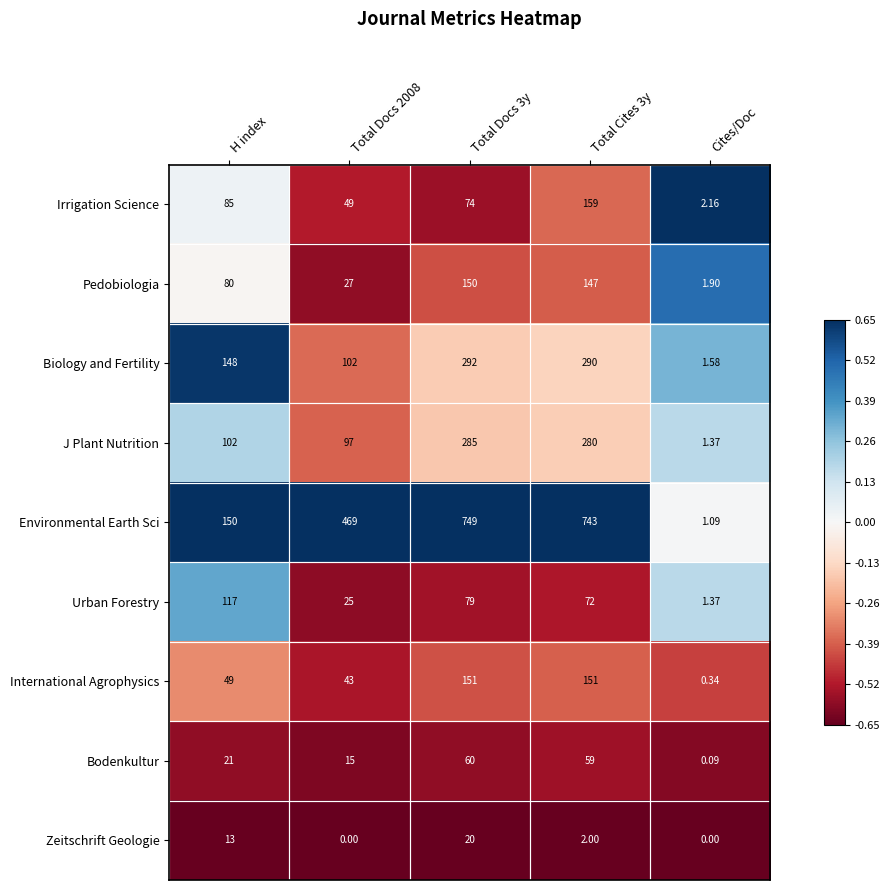

Is the value of J Plant Nutrition at Total Cites 3y greater than the value of Urban Forestry at H index?

Yes